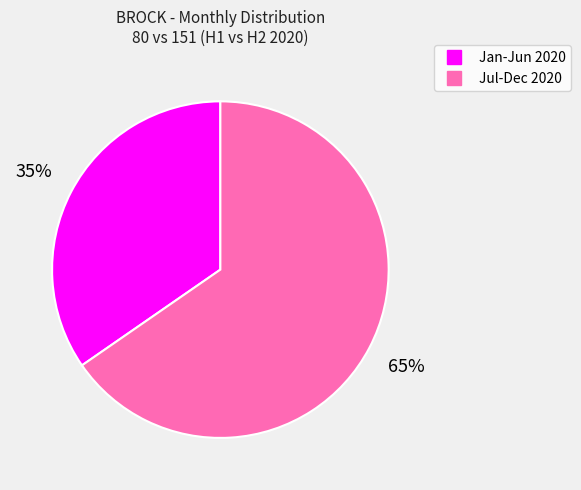

Does any single category account for the majority?

Yes